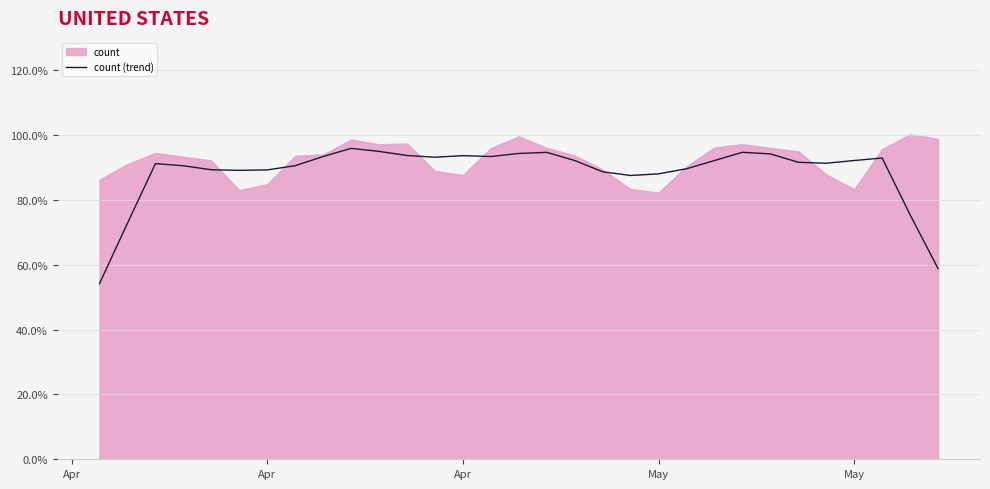

What is the difference between the second highest and second lowest values?

0.4